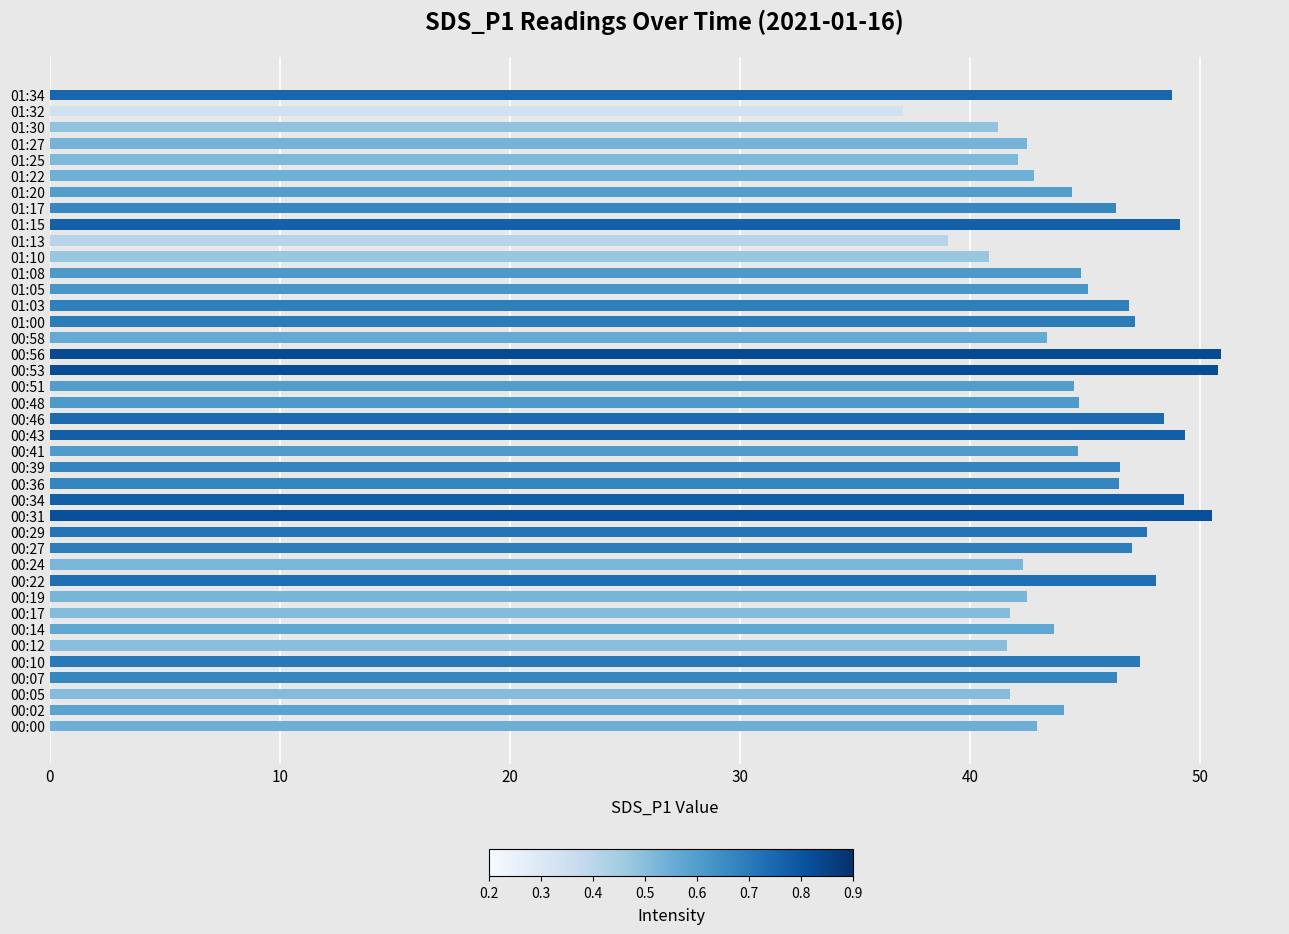

What is the change in value from 00:00 to 00:48?

+1.8